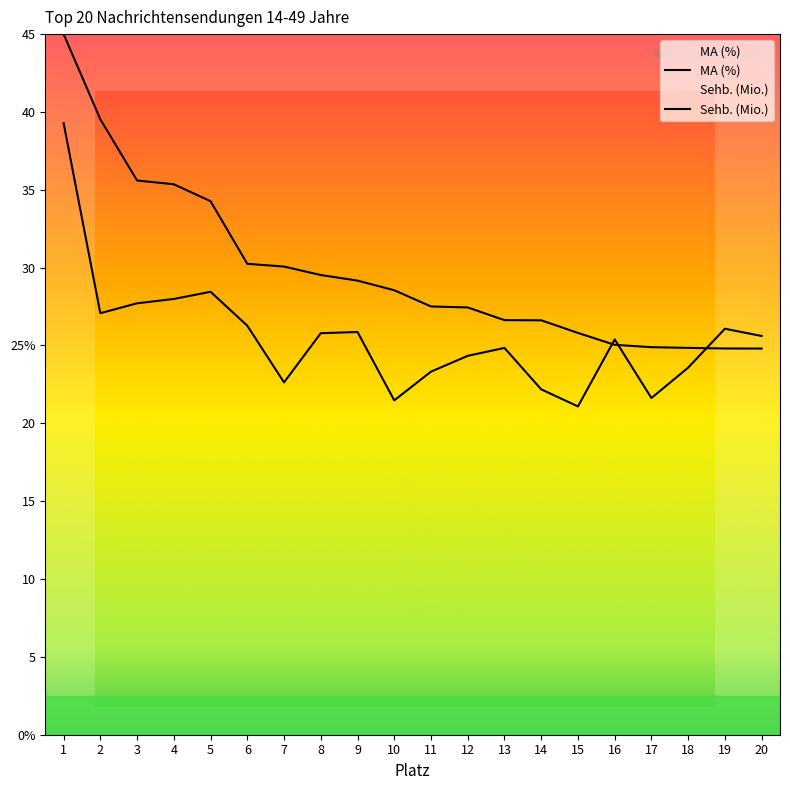

What is the difference between the MA (%) values at 3 and 6?

1.4